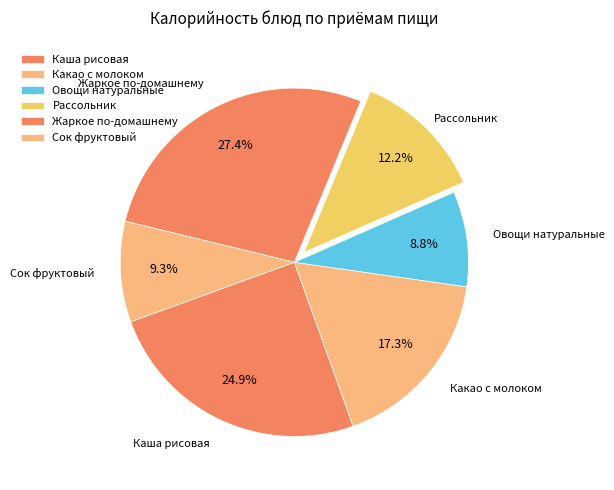

Which category has the smallest portion of the pie?

Овощи натуральные